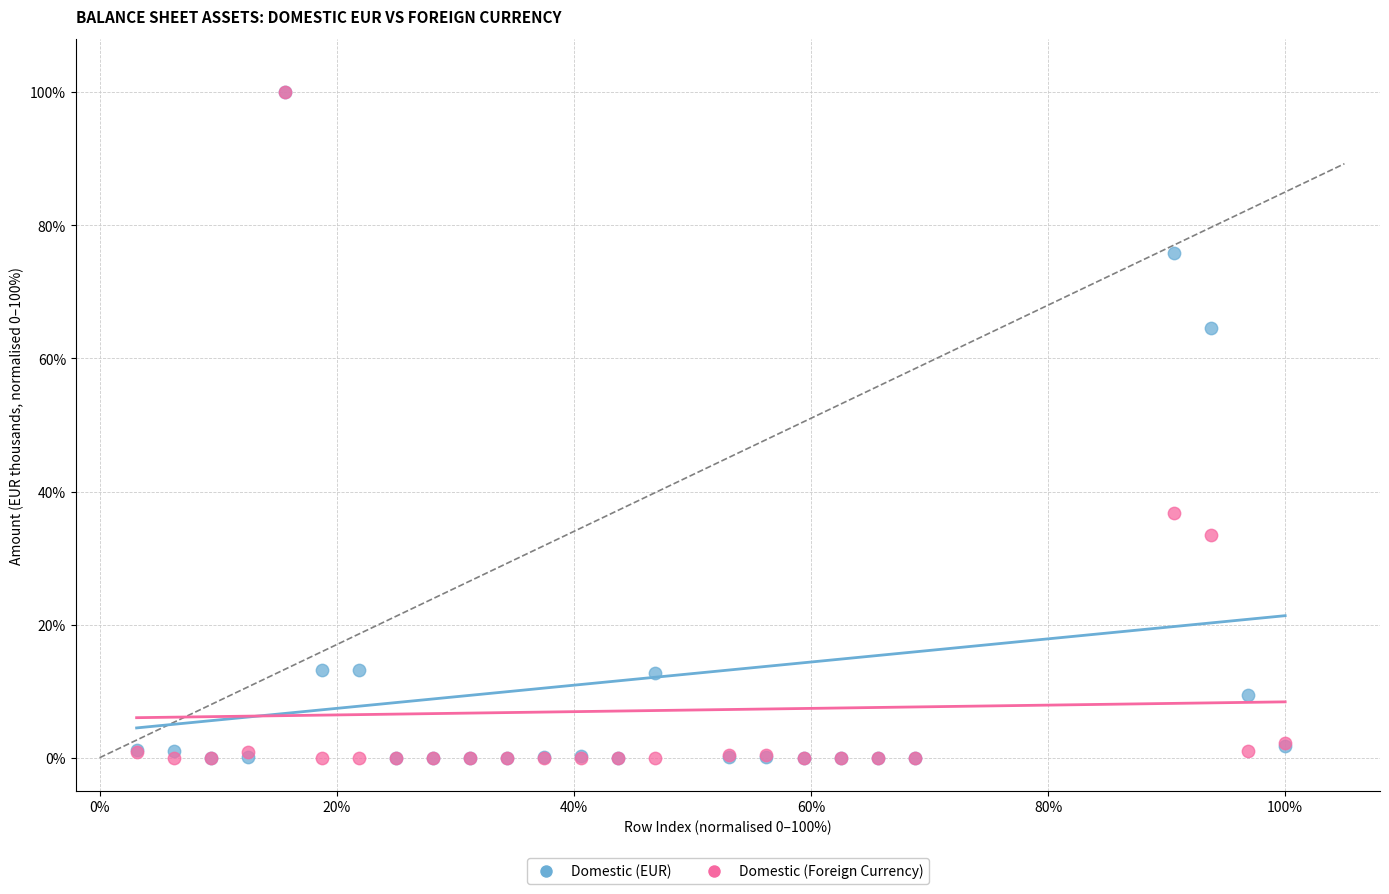

In the Domestic (EUR) series, what Y value is closest to 50?

64.6